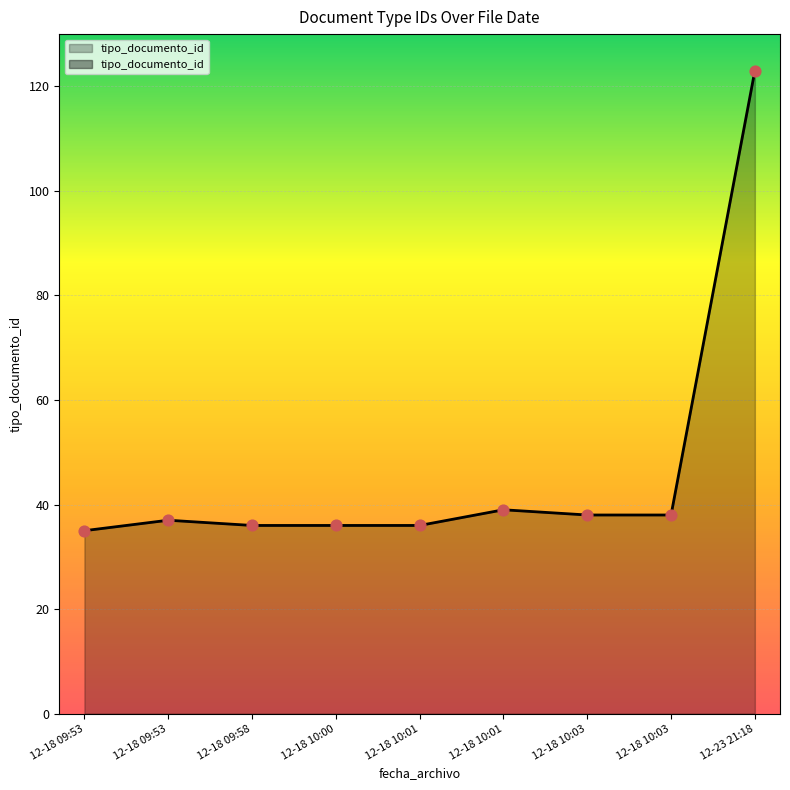

What is the ratio of the value at 2015-12-18 10:00:54 to the value at 2015-12-18 09:53:07?

1.0